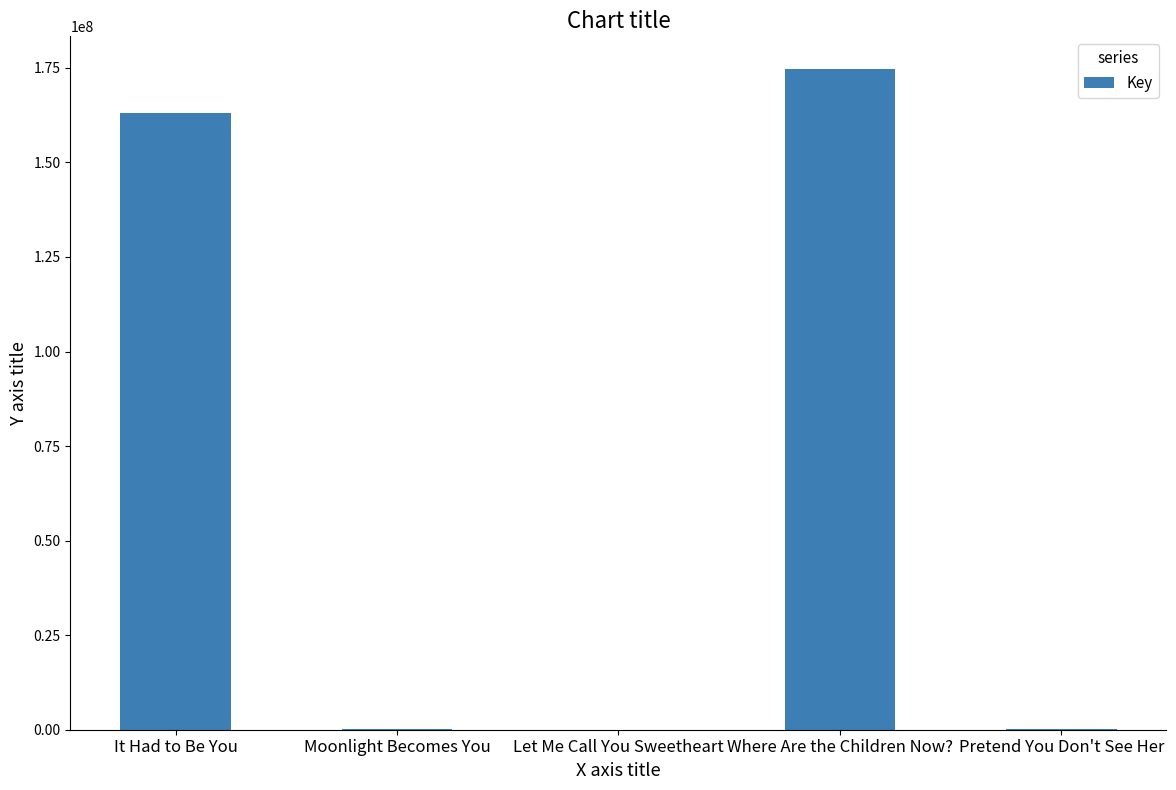

What is the greatest value displayed?

174603820